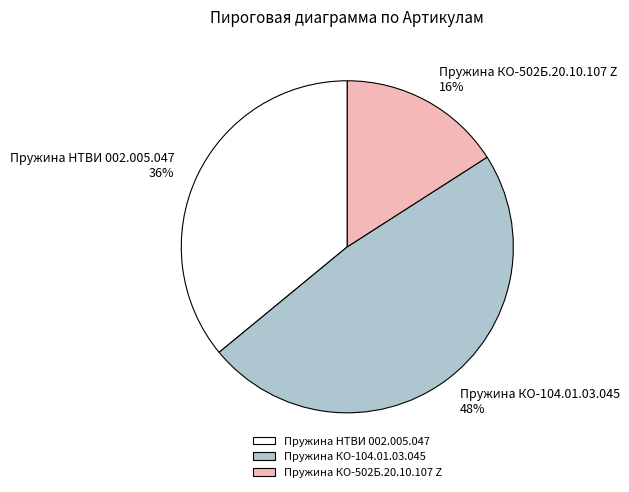

Combined, do Пружина КО-104.01.03.045 and Пружина НТВИ 002.005.047 account for over 50%?

Yes